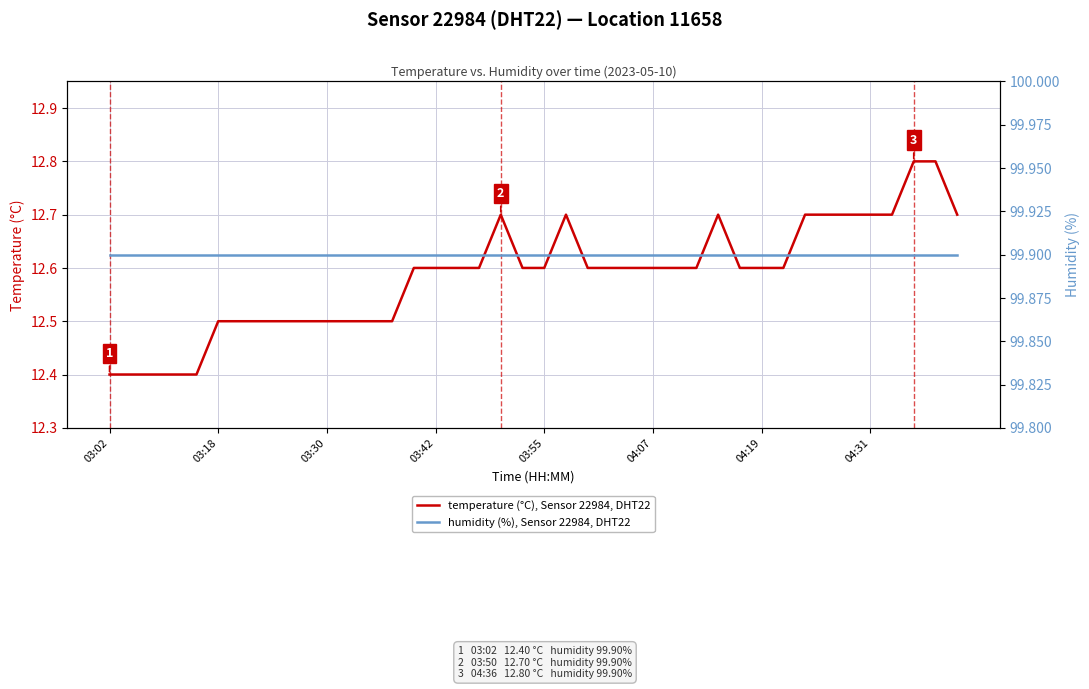

Which series has the widest spread of values?

temperature (°C), Sensor 22984, DHT22